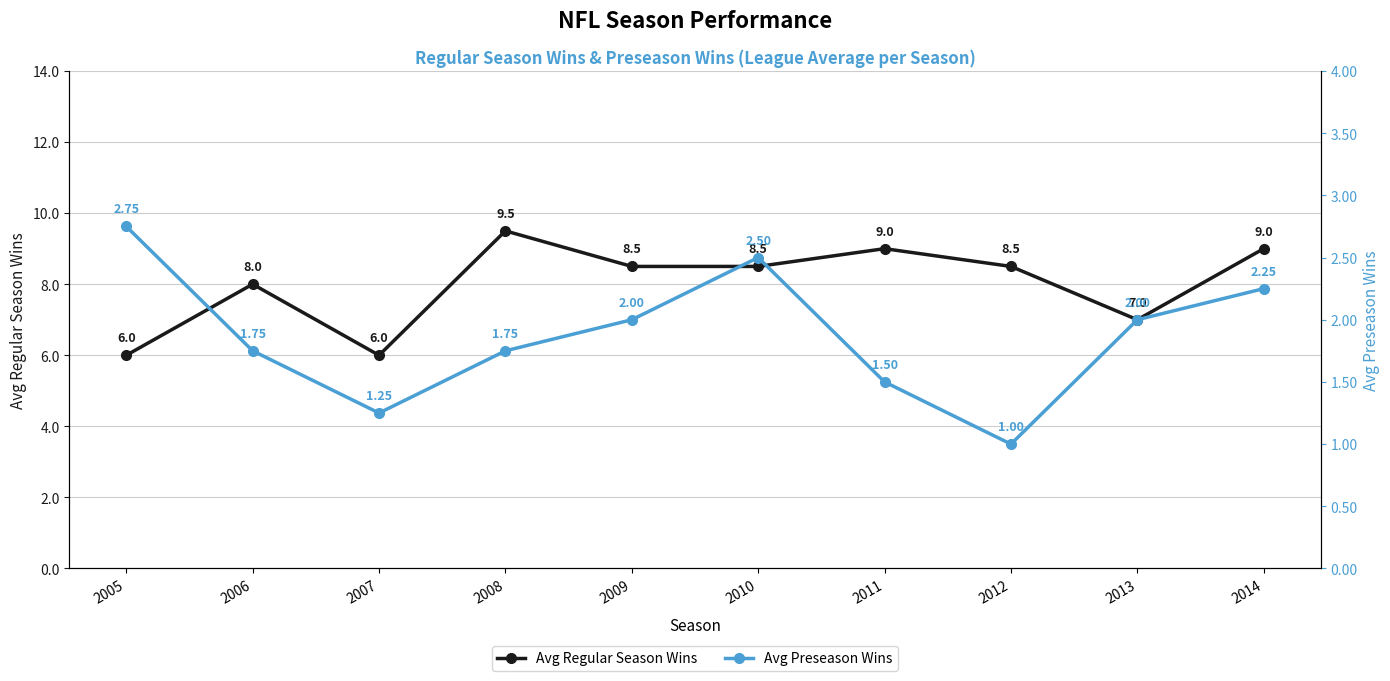

Between 2008 and 2012, which series saw the biggest shift?

Avg Regular Season Wins